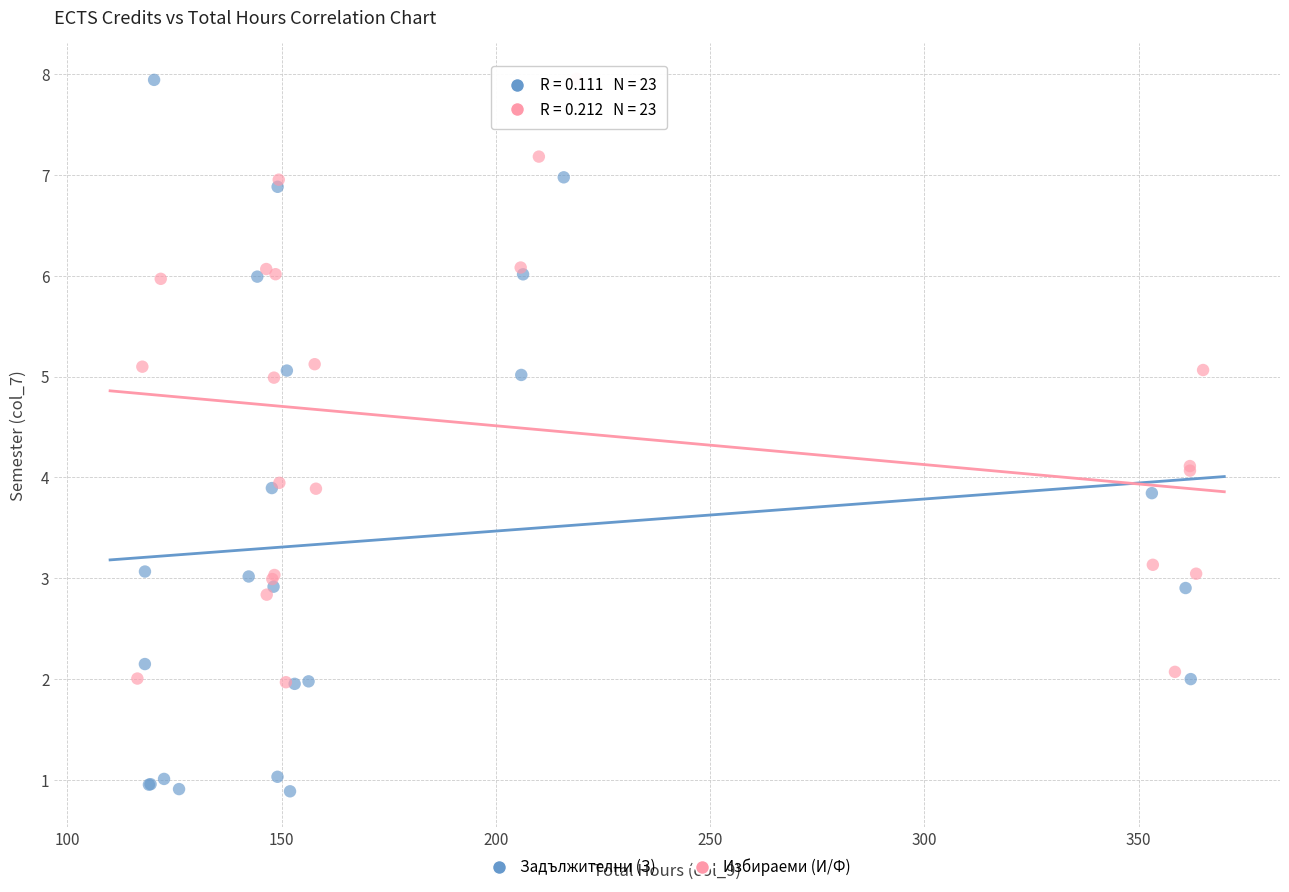

Which series contains the lowest Y value?

Задължителни (З)